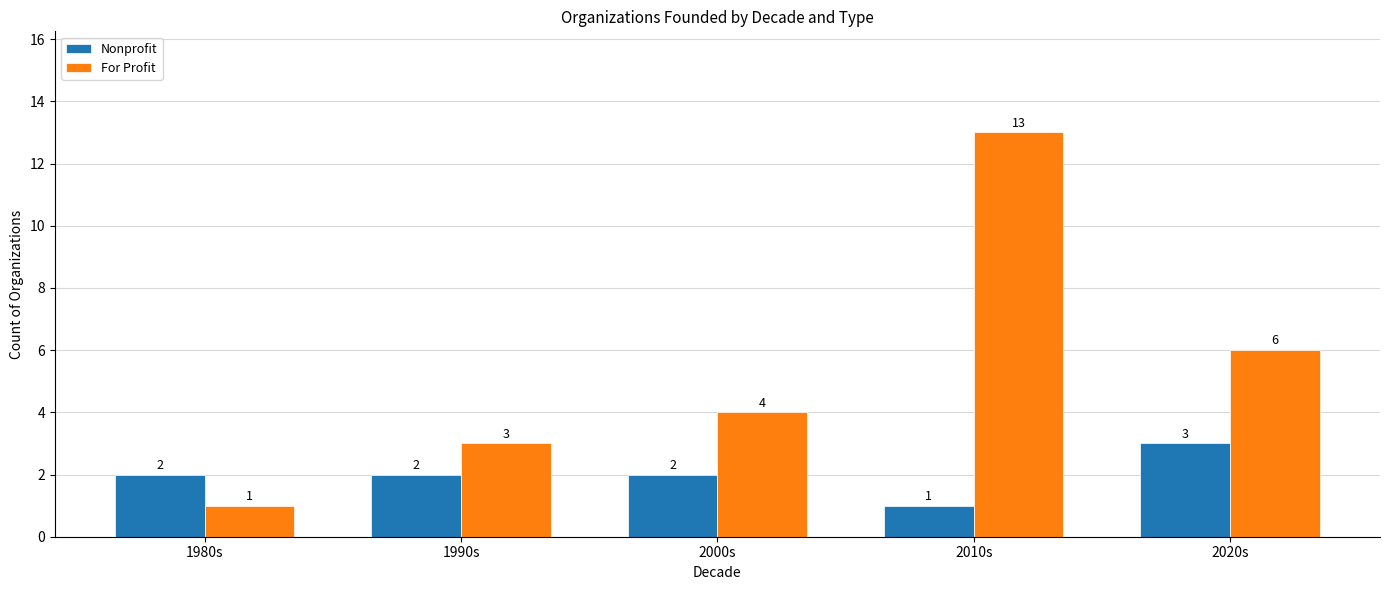

What is the maximum value for Nonprofit?

3